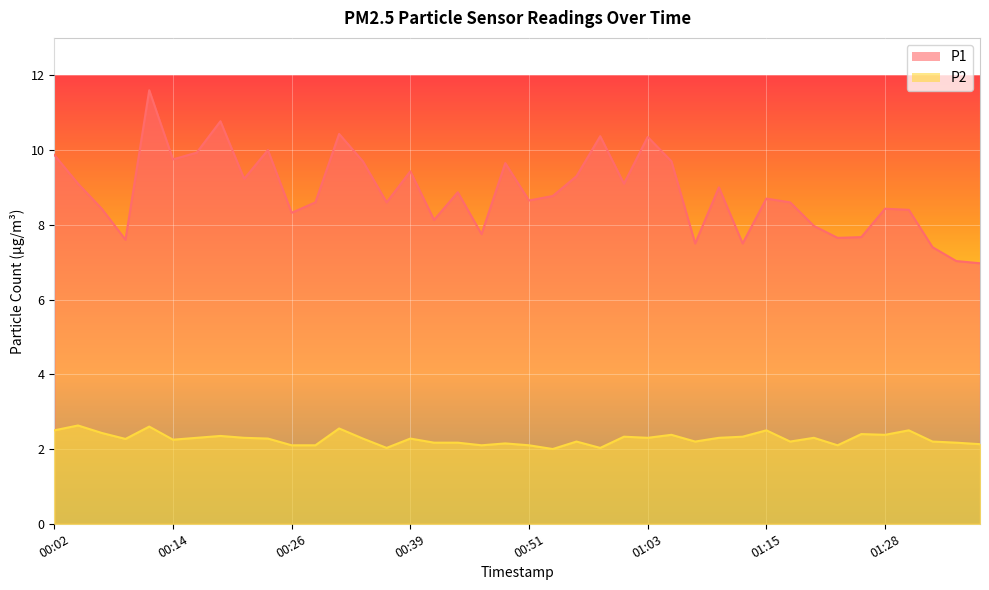

What are all the series names shown in the legend?

P1, P2